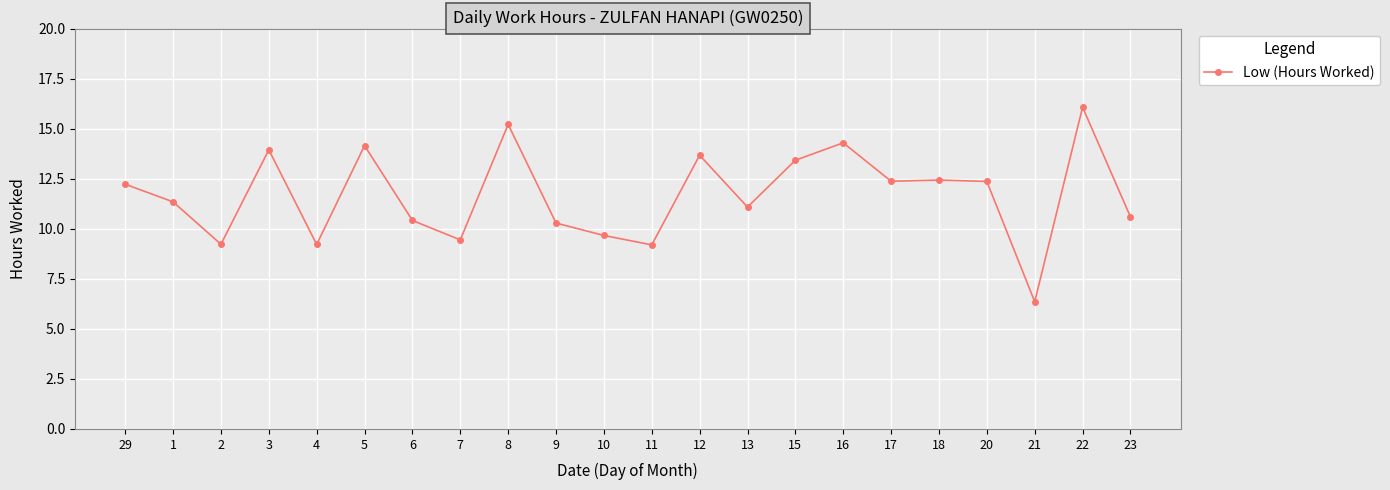

At which label does the data first exceed 12?

29